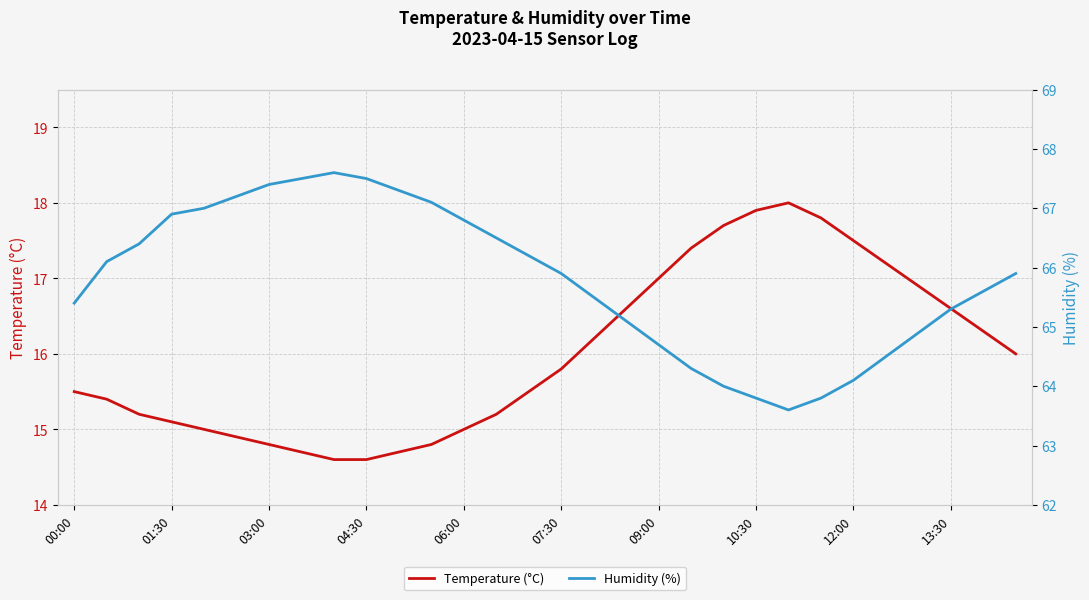

True or false: Temperature (°C) has a value of 9.2 at 10:30.

False